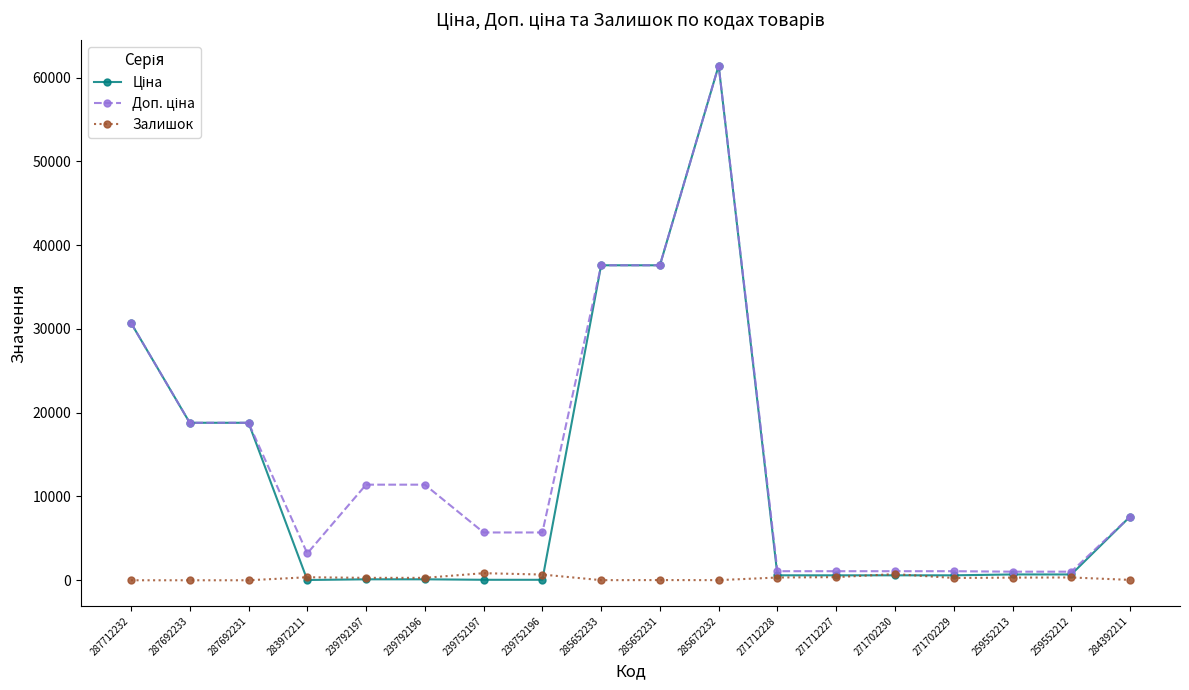

At which label does Залишок first exceed 290?

283972211